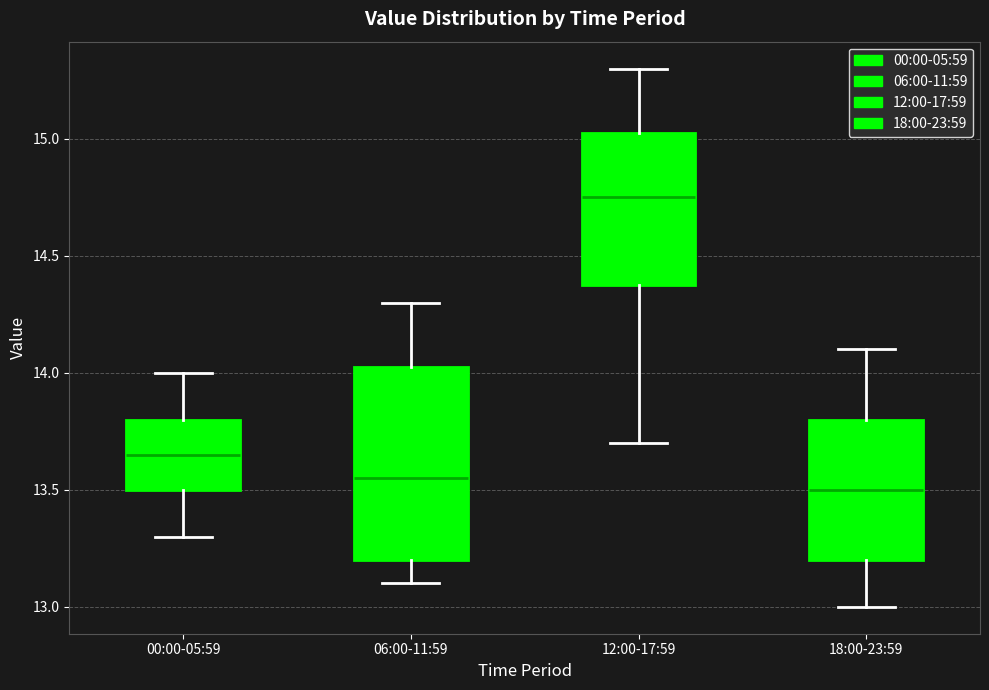

Comparing the boxes themselves (not the whiskers), which one is the tallest?

06:00-11:59